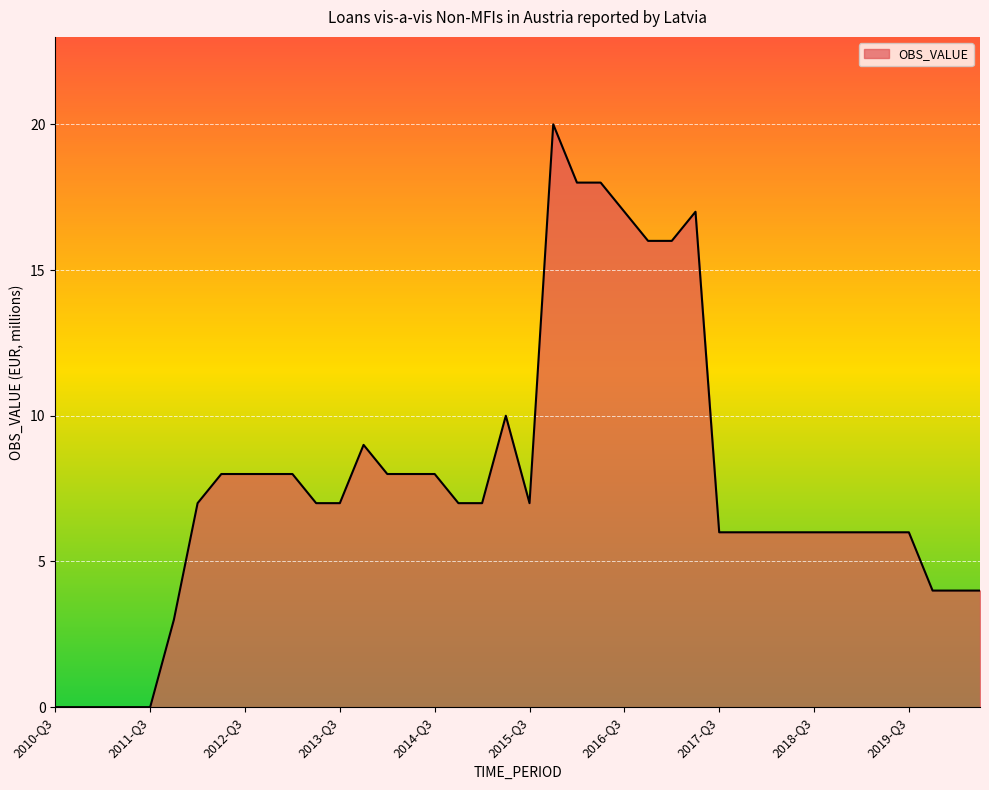

What is the difference between the maximum and minimum values?

20